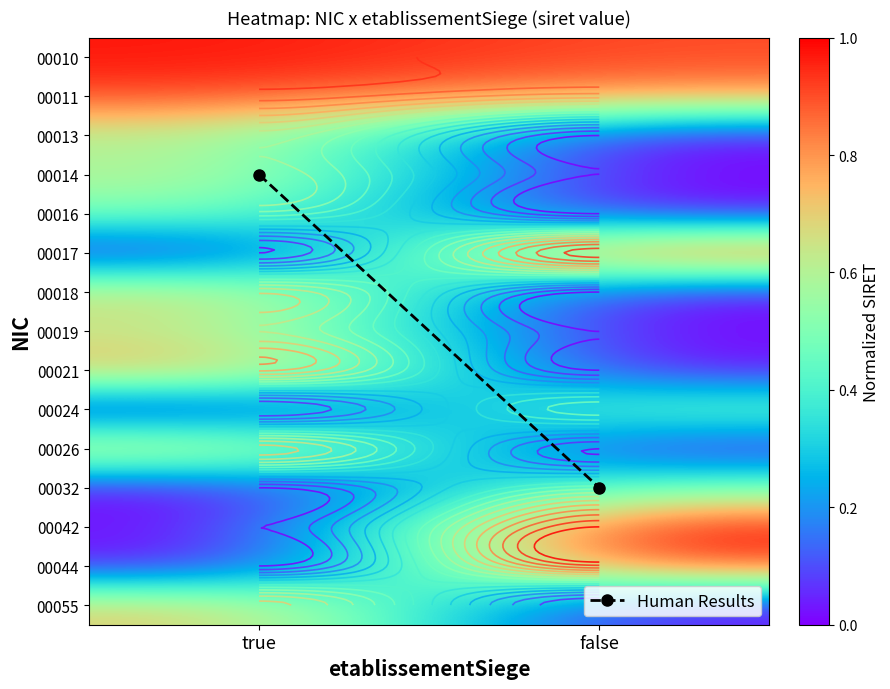

What is the total value across all series at true?

10.2